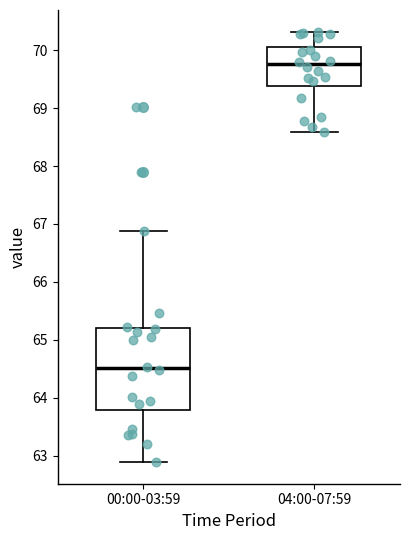

Reading left to right, transcribe this box plot: for each box, give where its median line is, the range the box spans, and where its two whiskers end, as read against the y-axis. The values are not printed on the chart, so give them approximately, as read against the axis.

00:00-03:59: median 64.5, box 63.8 to 65.2, whiskers 62.9 to 66.9
04:00-07:59: median 69.8, box 69.4 to 70.1, whiskers 68.6 to 70.3